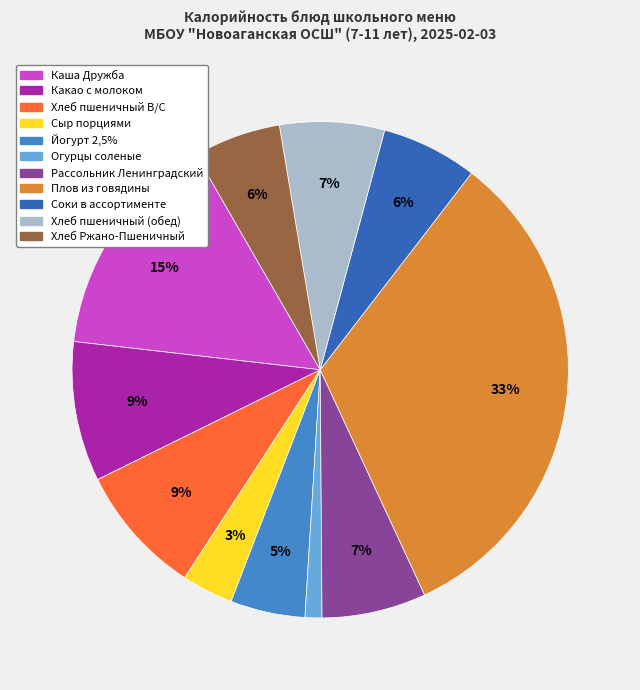

Does Каша Дружба account for over 50% of the chart?

No